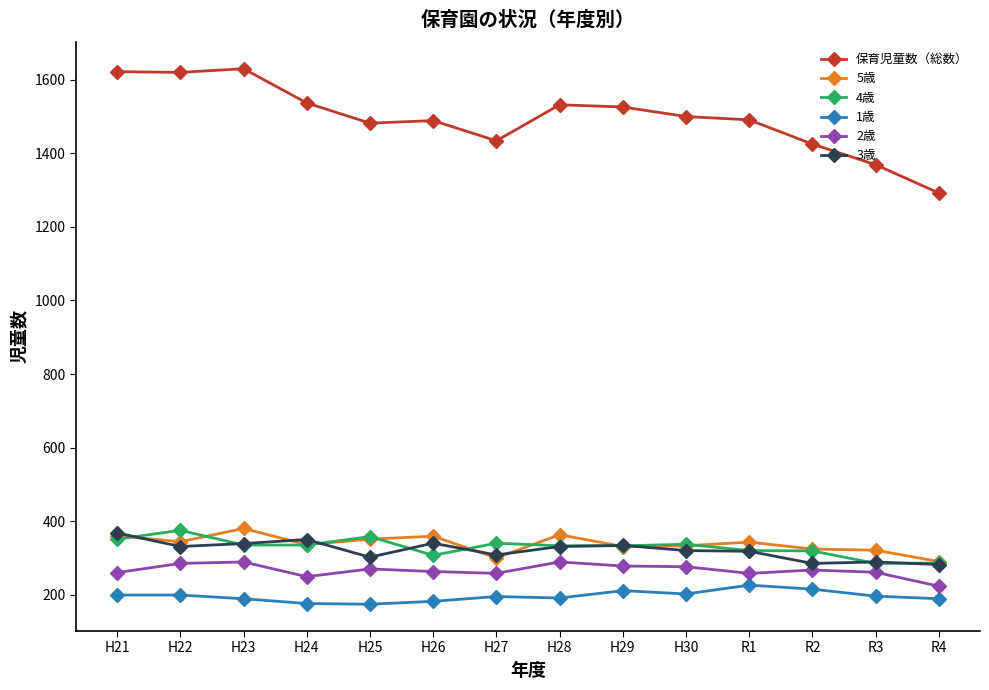

What is the lowest value of the 4歳 series?

285